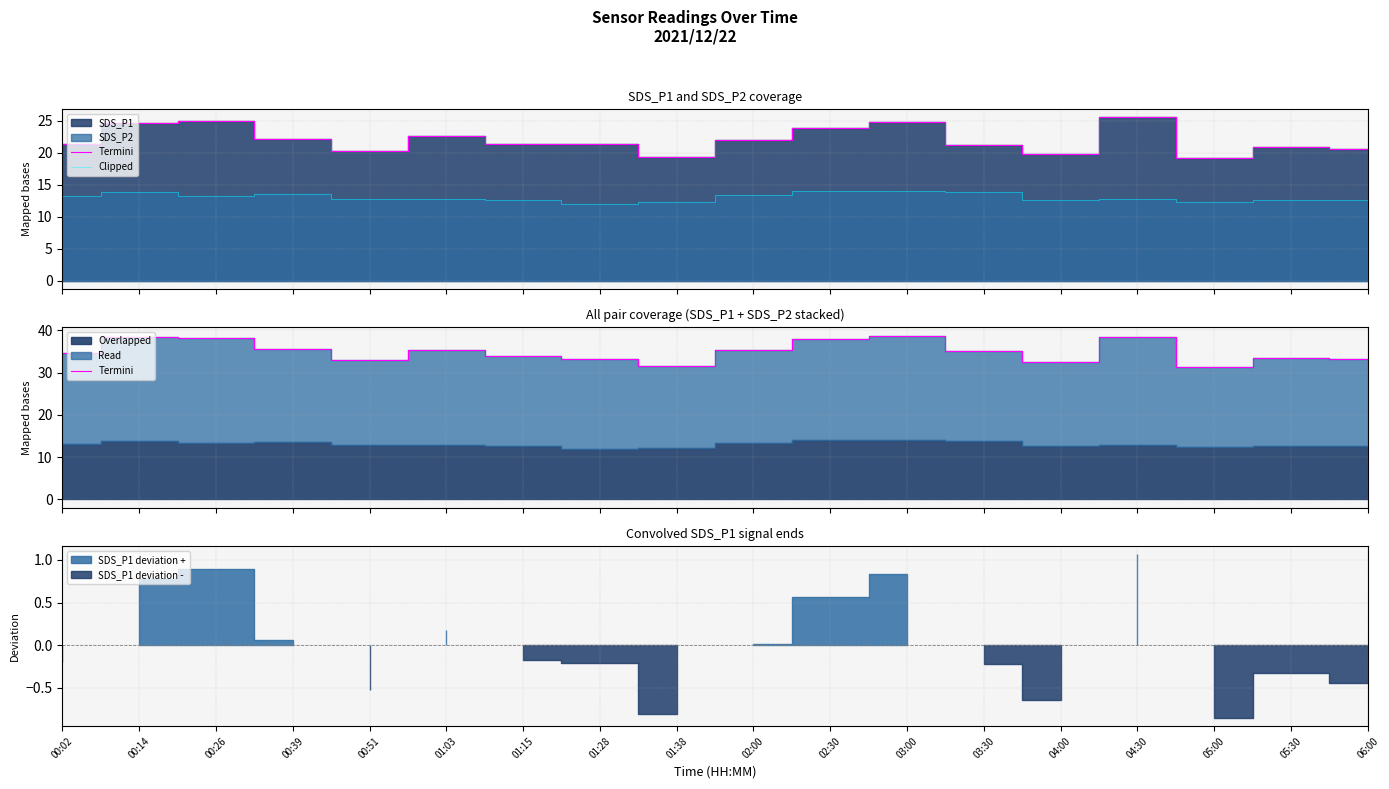

Where is Clipped nearest to the value 13?

04:30